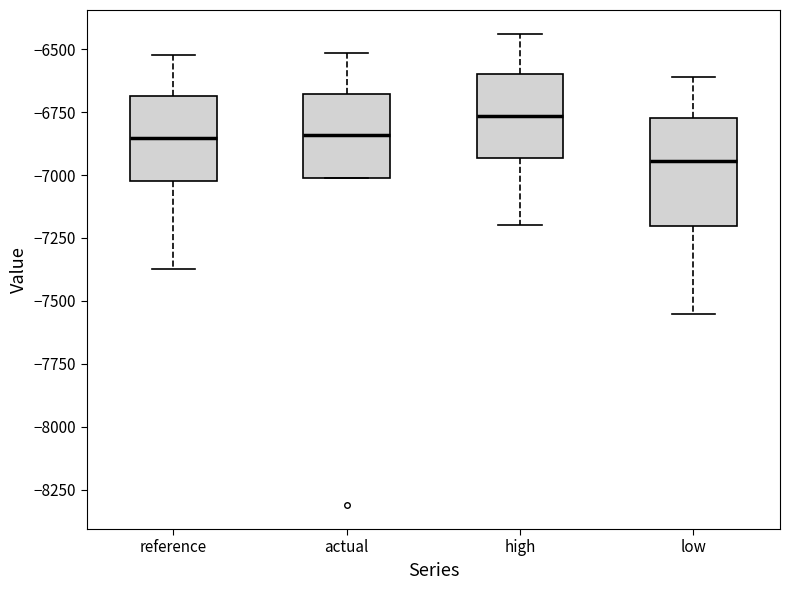

Where is the upper edge of the box for reference on the y-axis? The values are not printed on the chart, so give them approximately, as read against the axis.

-6700